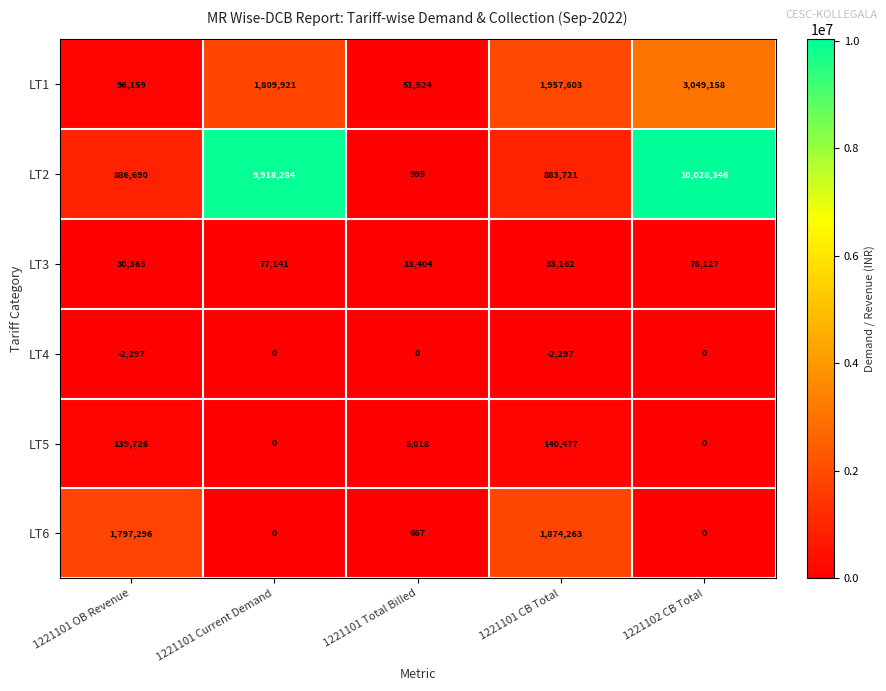

What is the total value across all series at 1221101 CB Total?

4886929